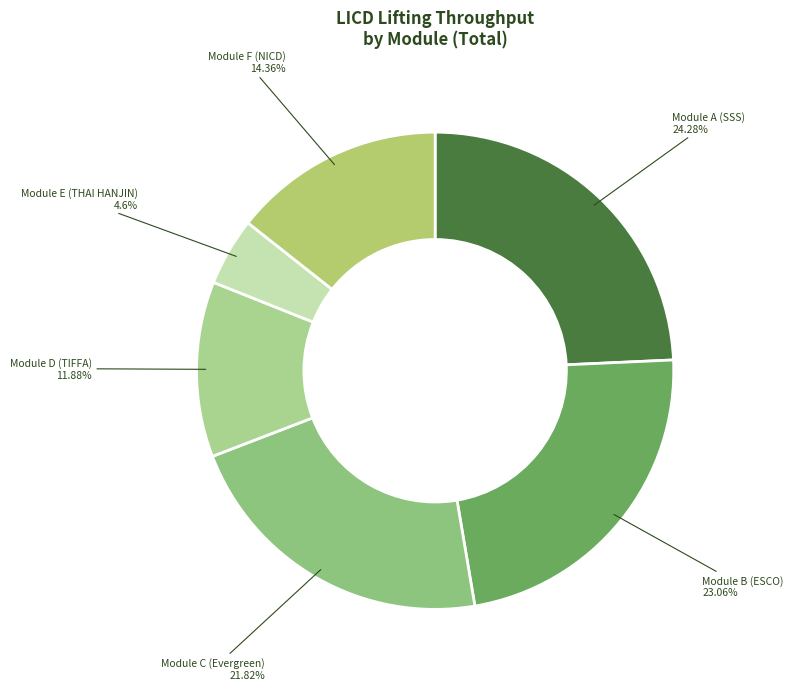

Is the sum of Module E (THAI HANJIN) and Module C (Evergreen) greater than half?

No